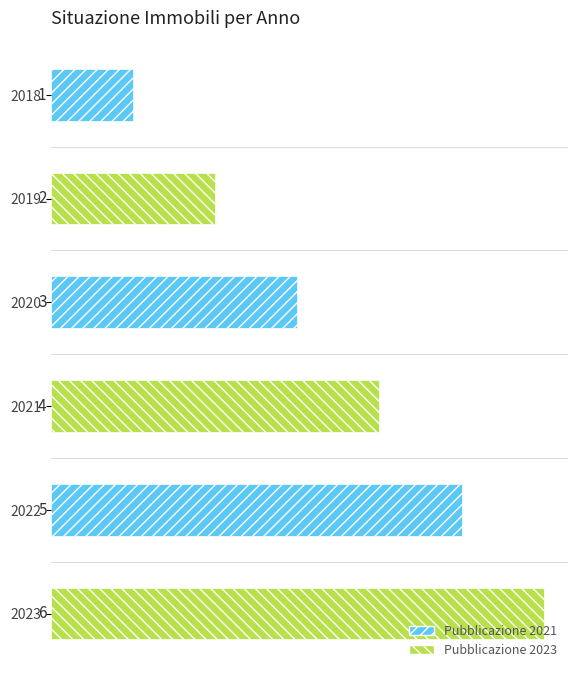

How many values are below 4?

3